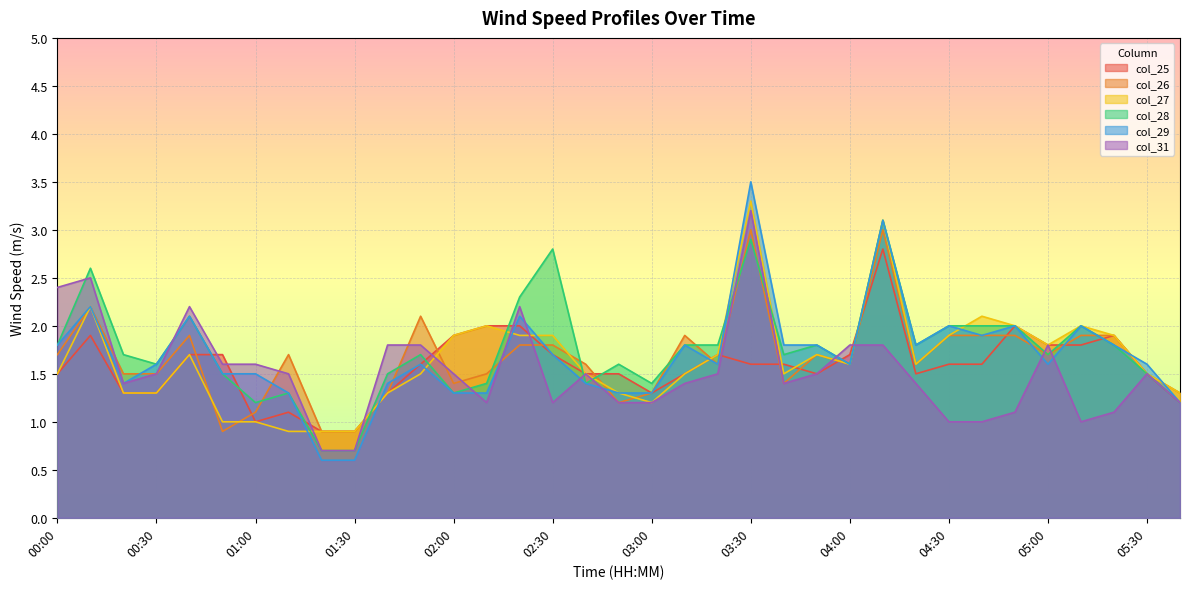

What are all the series names shown in the legend?

col_25, col_26, col_27, col_28, col_29, col_31